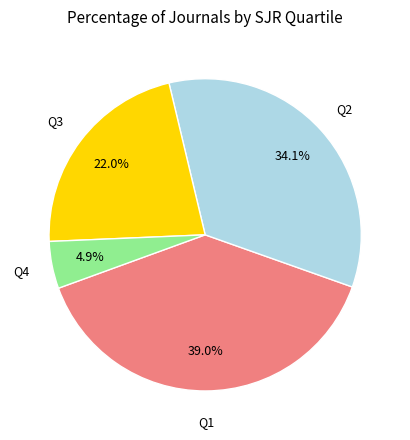

Is it true that Q3 is 16% of the pie?

False